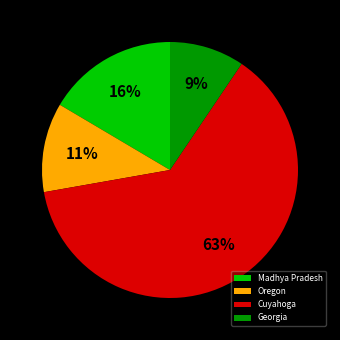

To the nearest percent, what portion does Georgia represent?

9%